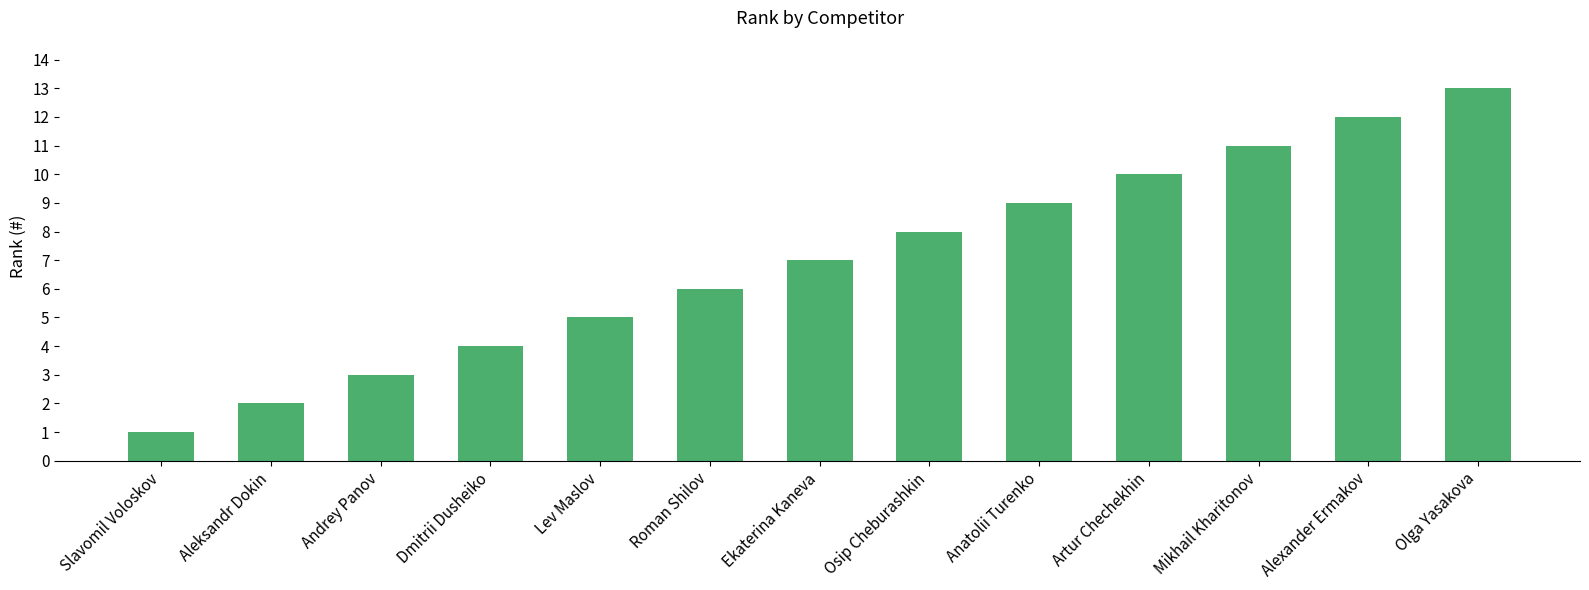

What is the average value?

7